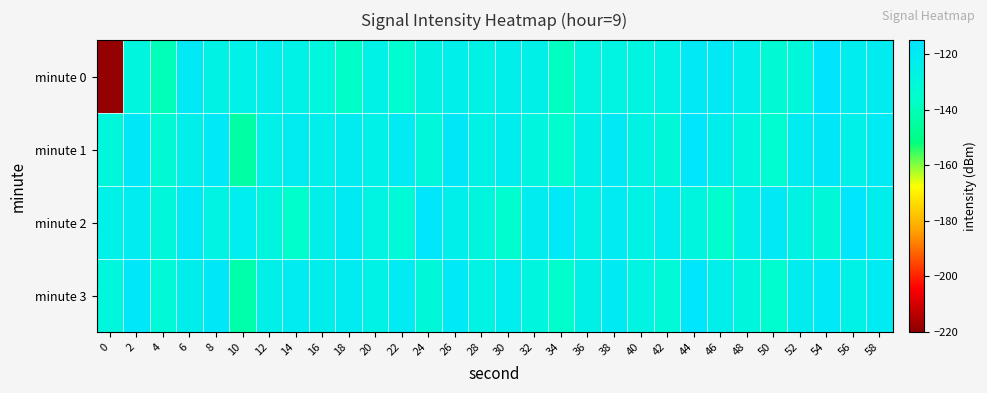

Reading right to left, what are all the values shown in this chart?

minute 0: 58=-121.1	56=-122.1	54=-115.7	52=-130.3	50=-132.8	48=-123.8	46=-119.0	44=-119.1	42=-125.4	40=-127.6	38=-127.4	36=-127.5	34=-138.3	32=-124.7	30=-123.6	28=-125.8	26=-123.5	24=-127.0	22=-134.7	20=-125.4	18=-136.8	16=-129.1	14=-125.7	12=-123.0	10=-124.9	8=-125.9	6=-119.1	4=-140.1	2=-128.3	0=-218.6
minute 1: 58=-120.0	56=-125.0	54=-118.0	52=-121.0	50=-134.0	48=-129.0	46=-123.0	44=-116.0	42=-131.0	40=-127.0	38=-119.0	36=-124.0	34=-135.0	32=-128.0	30=-122.0	28=-126.0	26=-118.0	24=-130.0	22=-120.0	20=-125.0	18=-121.1	16=-123.3	14=-121.1	12=-124.9	10=-144.0	8=-118.3	6=-123.4	4=-132.5	2=-117.8	0=-129.6
minute 2: 58=-123.0	56=-116.0	54=-131.0	52=-127.0	50=-119.0	48=-124.0	46=-135.0	44=-128.0	42=-122.0	40=-126.0	38=-120.5	36=-125.5	34=-118.5	32=-121.5	30=-134.5	28=-129.5	26=-123.5	24=-116.5	22=-131.5	20=-127.5	18=-119.5	16=-124.5	14=-135.5	12=-128.5	10=-122.5	8=-126.5	6=-118.5	4=-130.0	2=-121.0	0=-125.0
minute 3: 58=-120.5	56=-125.5	54=-118.5	52=-121.5	50=-134.5	48=-129.5	46=-123.5	44=-116.5	42=-131.5	40=-127.5	38=-119.5	36=-124.5	34=-135.5	32=-128.5	30=-122.5	28=-126.5	26=-118.5	24=-130.5	22=-120.5	20=-125.5	18=-121.0	16=-123.0	14=-121.0	12=-124.0	10=-143.0	8=-118.0	6=-123.0	4=-132.0	2=-117.0	0=-129.0